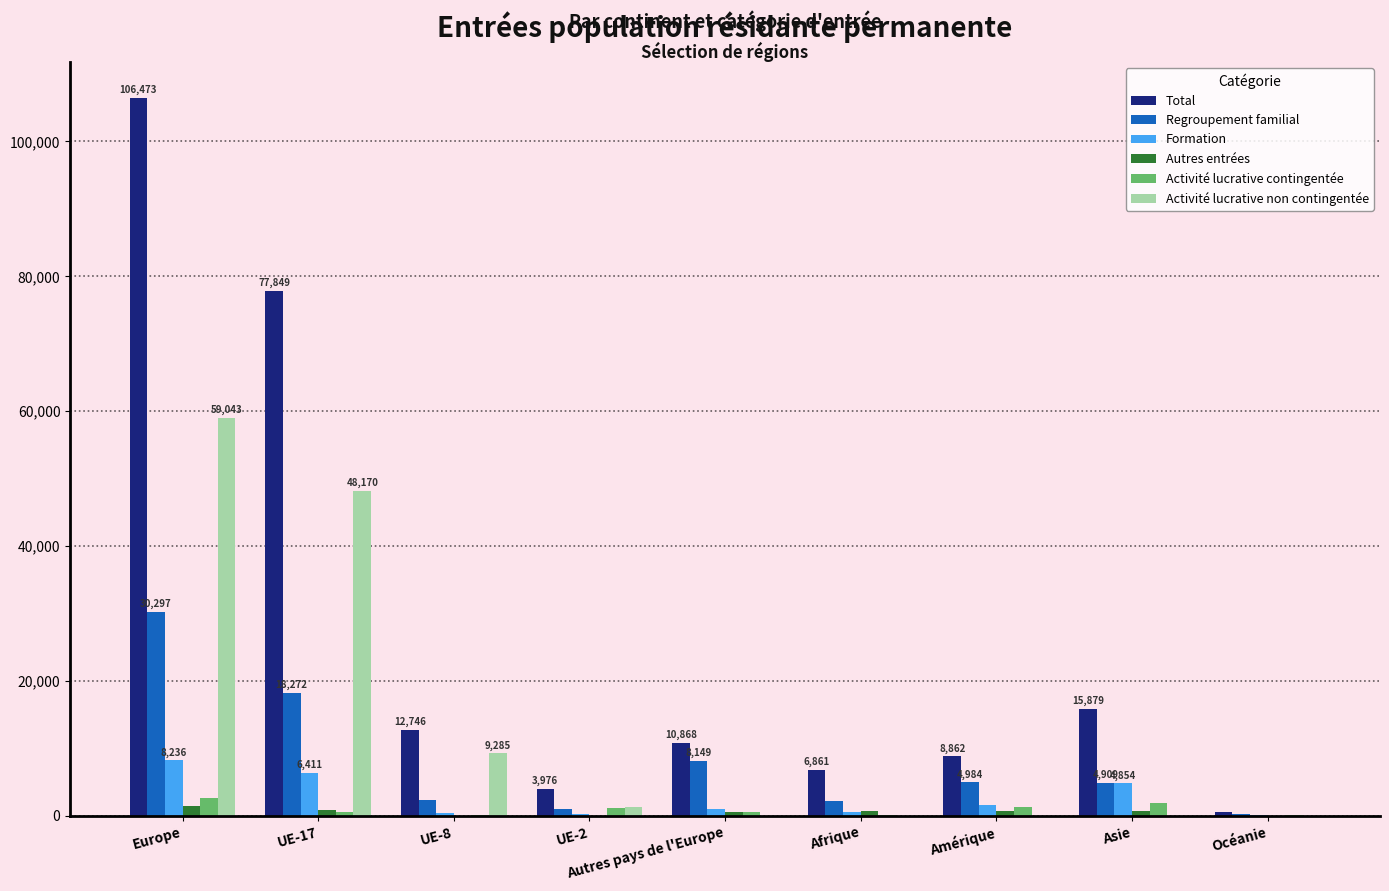

What is the sum of all Total values?

244039